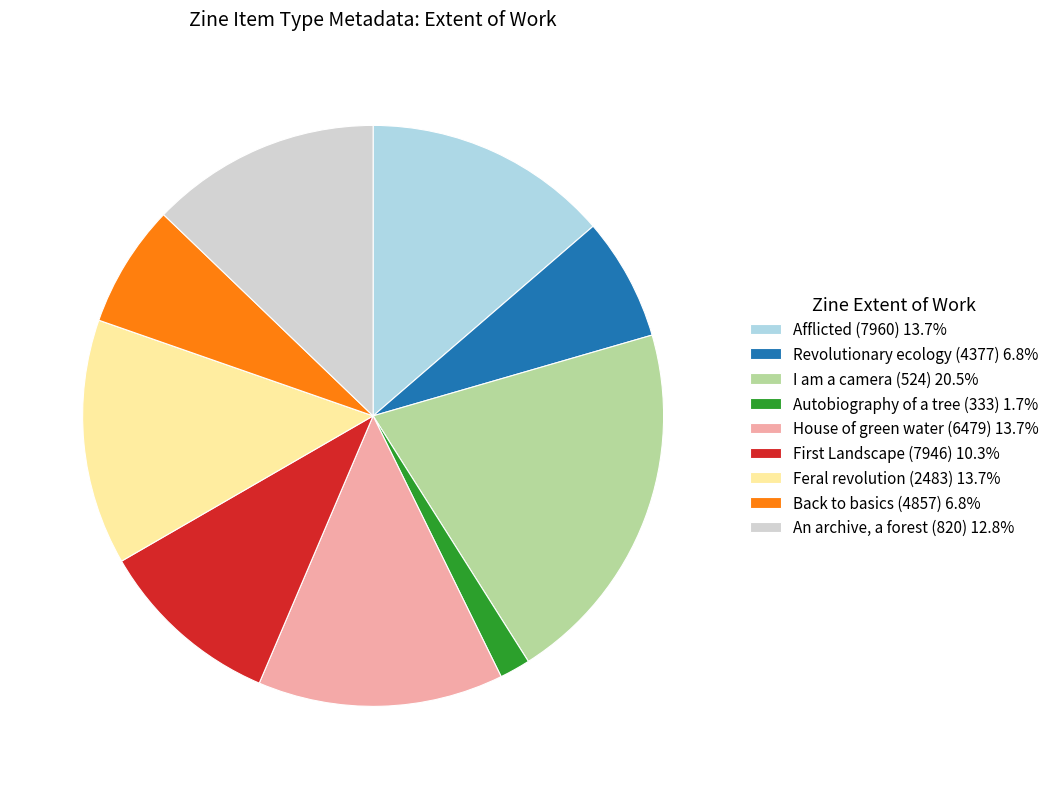

Combined, do Afflicted (7960) 13.7% and An archive, a forest (820) 12.8% account for over 50%?

No